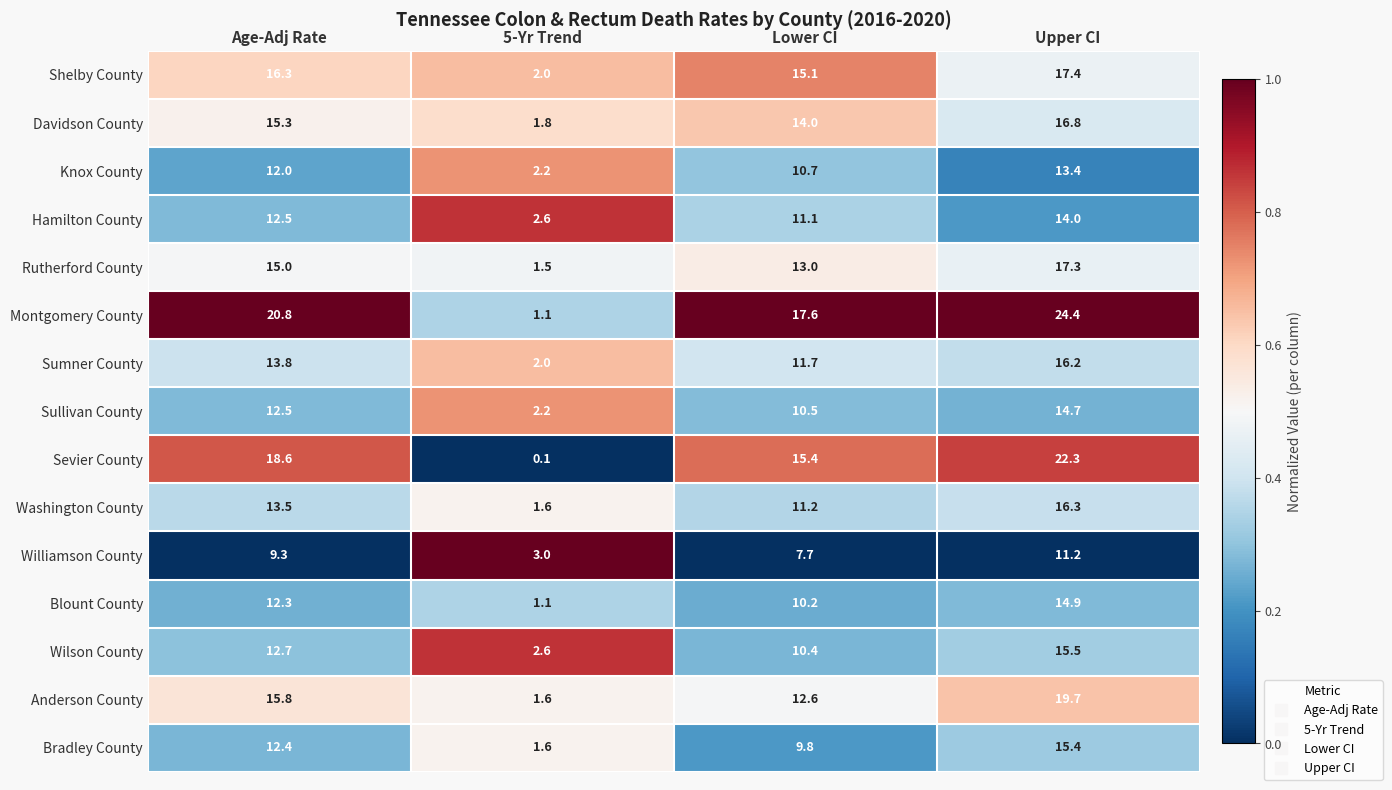

Rank the categories by Sevier County value from highest to lowest.

Upper CI, Age-Adj Rate, Lower CI, 5-Yr Trend